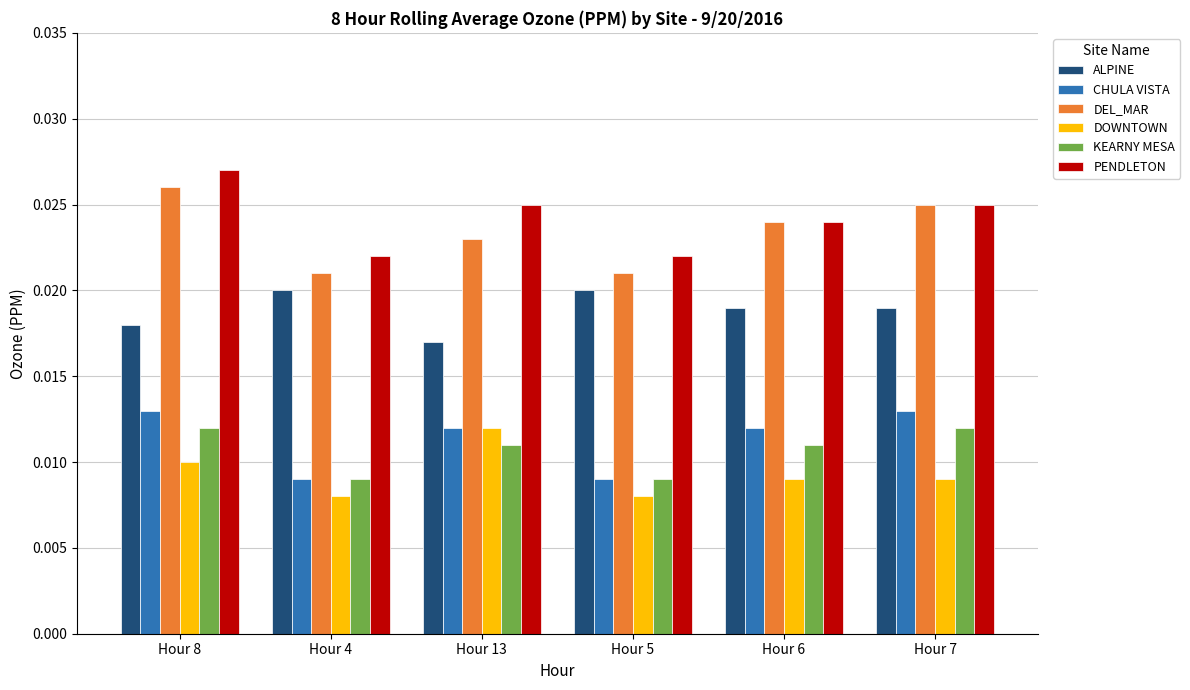

At how many categories does at least one series exceed 0?

6